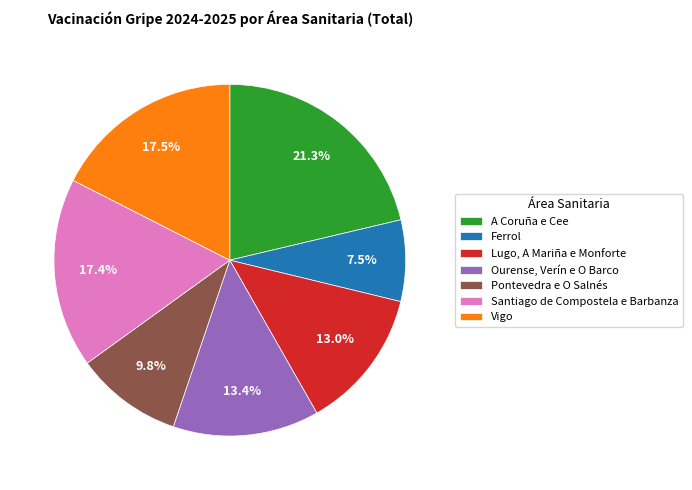

Approximately how many times larger is the value at A Coruña e Cee compared to Ourense, Verín e O Barco?

1.6